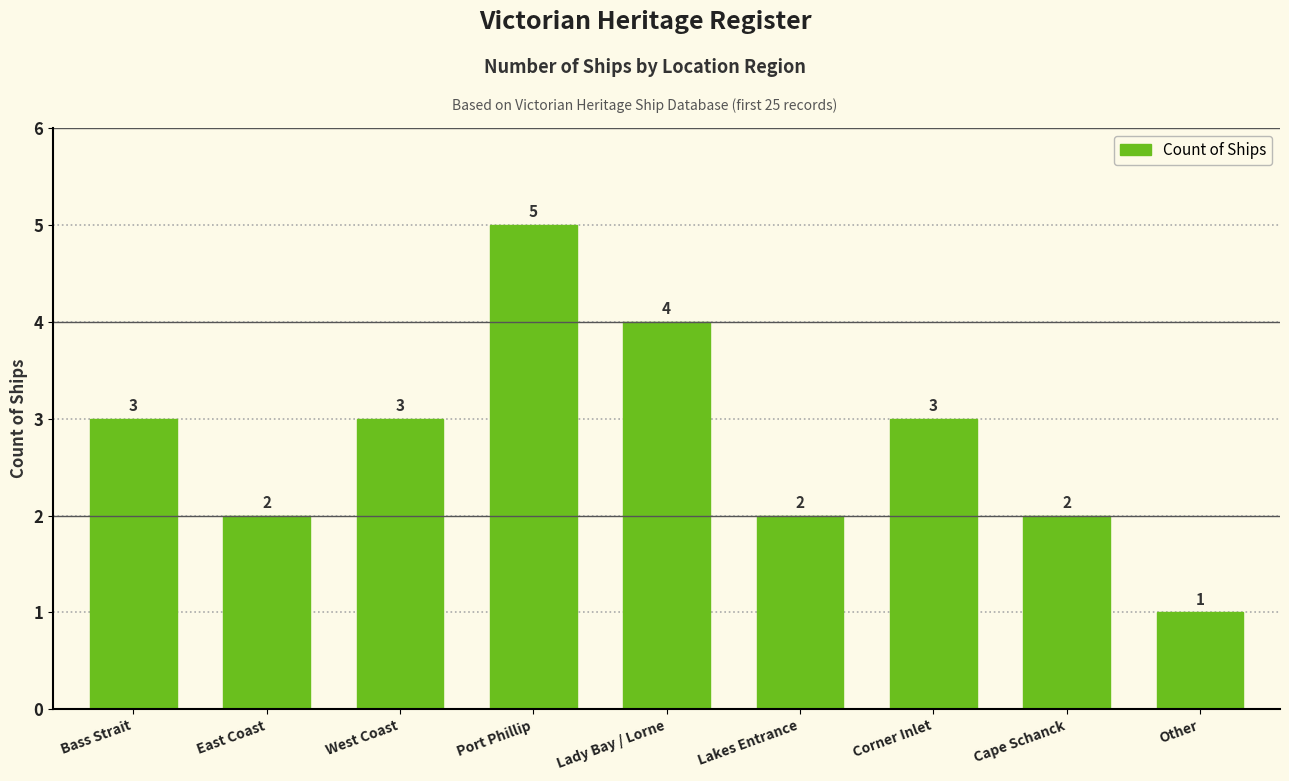

How many distinct data groups are displayed?

1